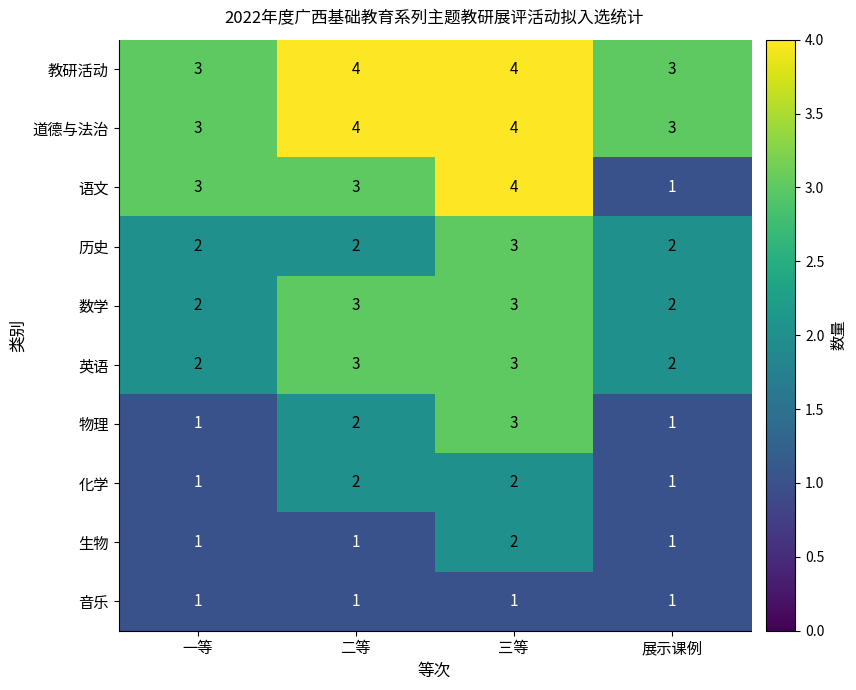

Is the value of 物理 at 三等 greater than the value of 生物 at 三等?

Yes